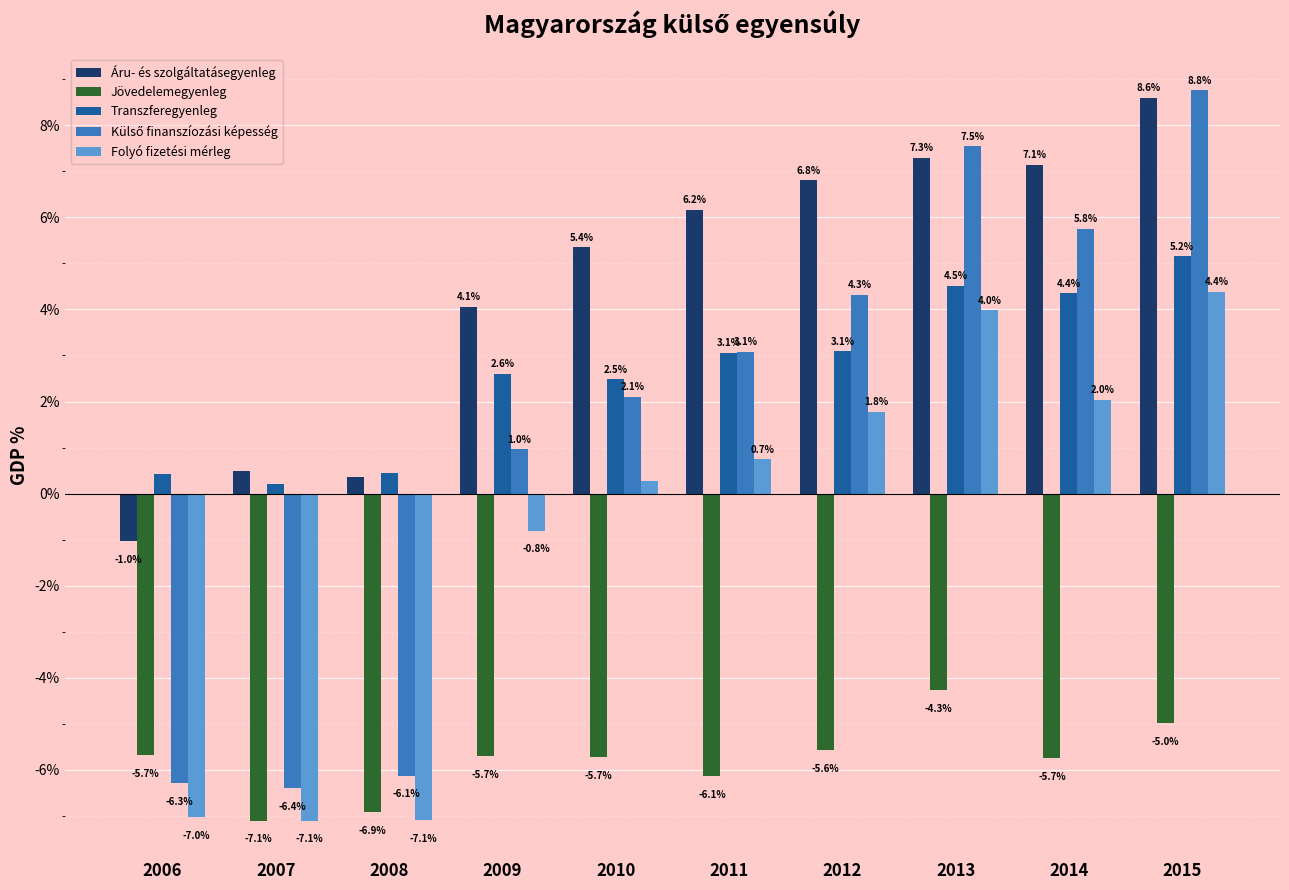

The value of Áru- és szolgáltatásegyenleg at 2013 is 7.3. True or false?

True